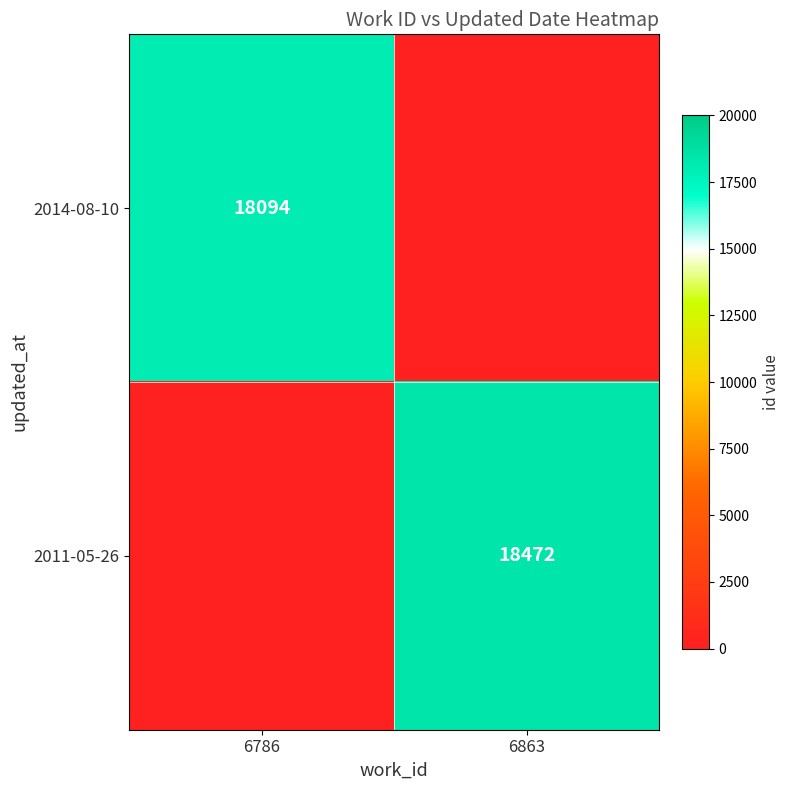

The value of 2014-08-10 at 6786 is 18094. True or false?

True